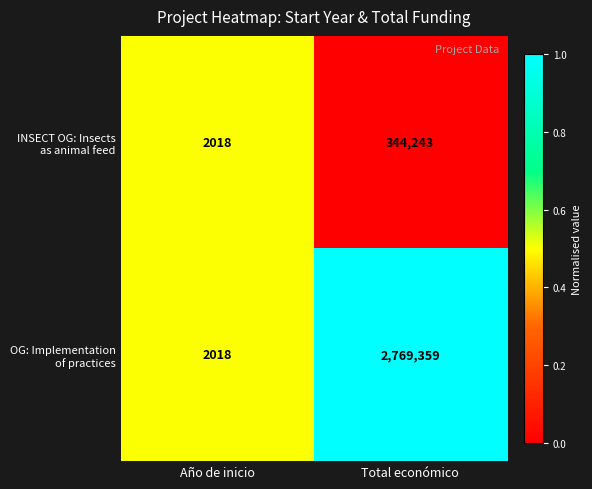

What is the difference between the highest and lowest values at Total económico?

2425116